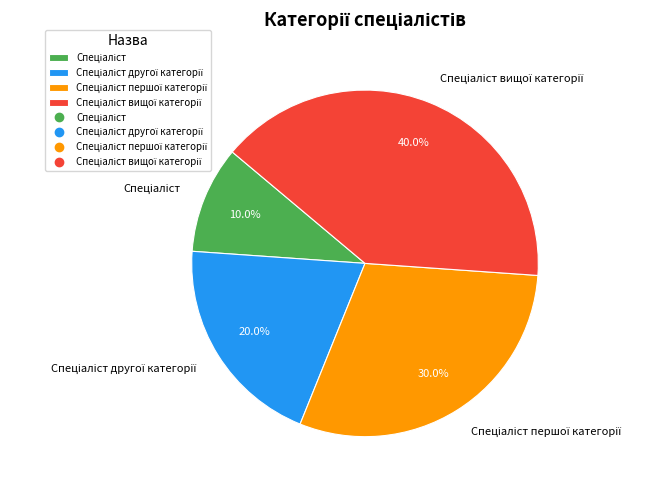

Does any single category account for the majority?

No